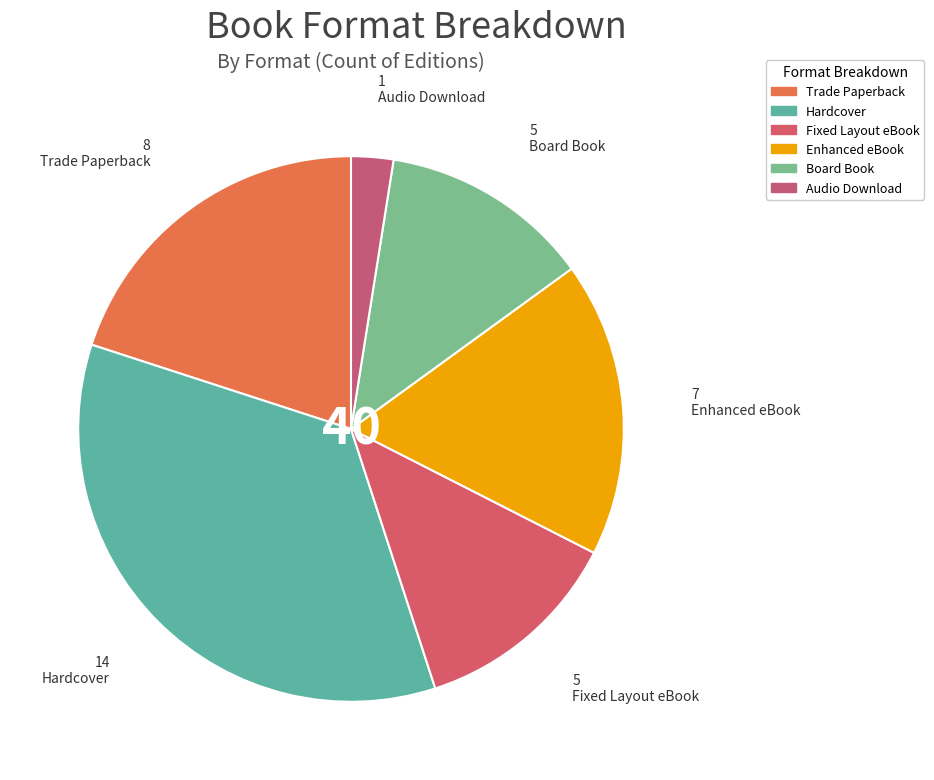

Count the number of slices in the pie.

6